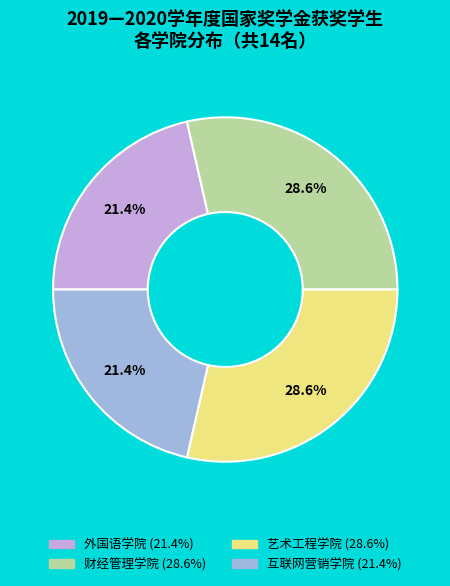

Approximately how many times larger is the value at 财经管理学院 compared to 艺术工程学院?

1.0